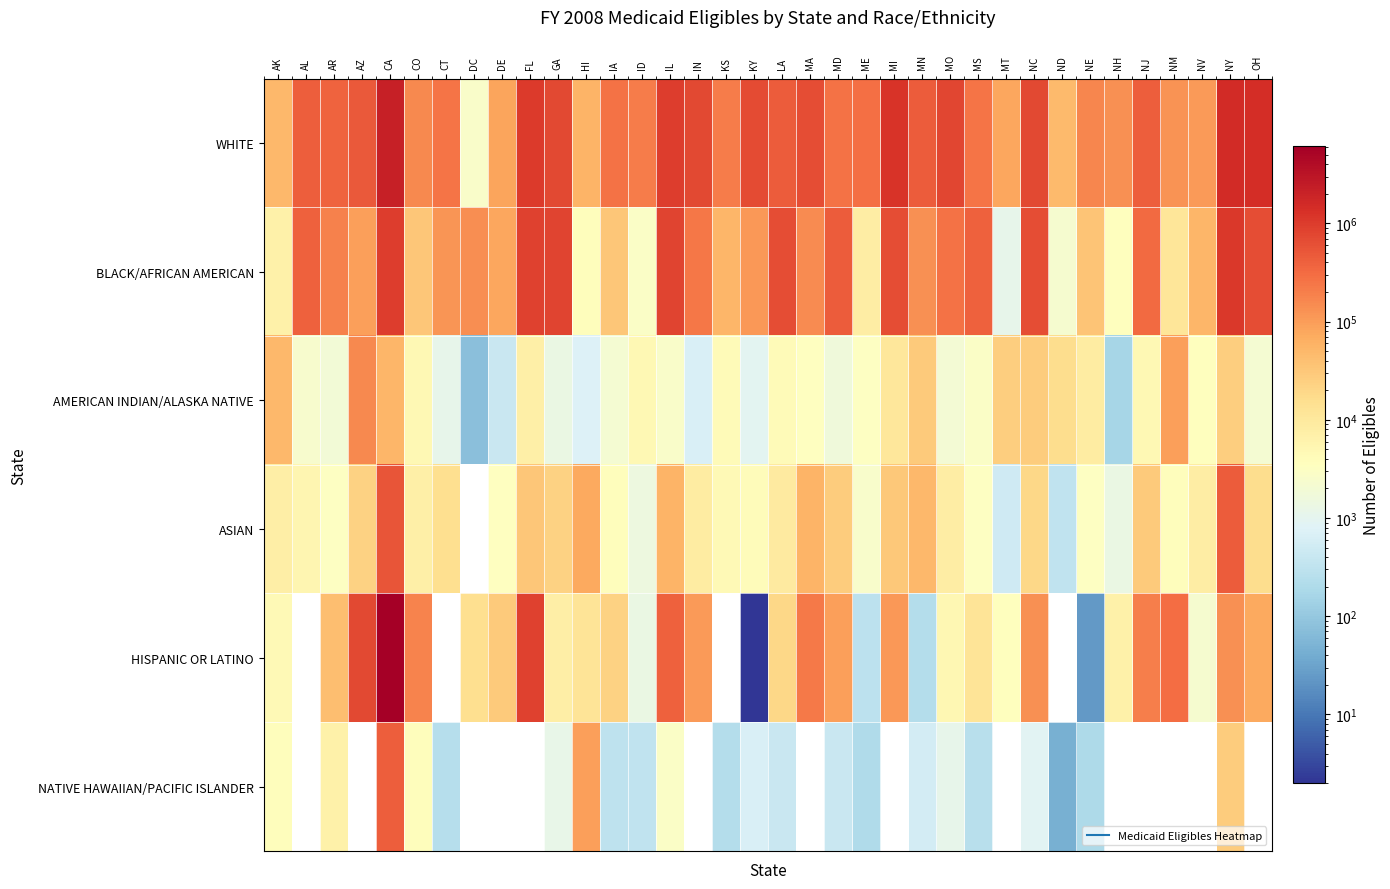

What is the greatest value displayed?

6089801